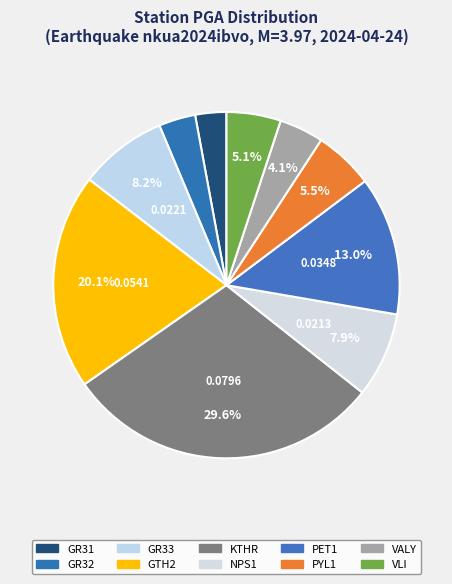

To the nearest percent, what is the average slice percentage?

10%